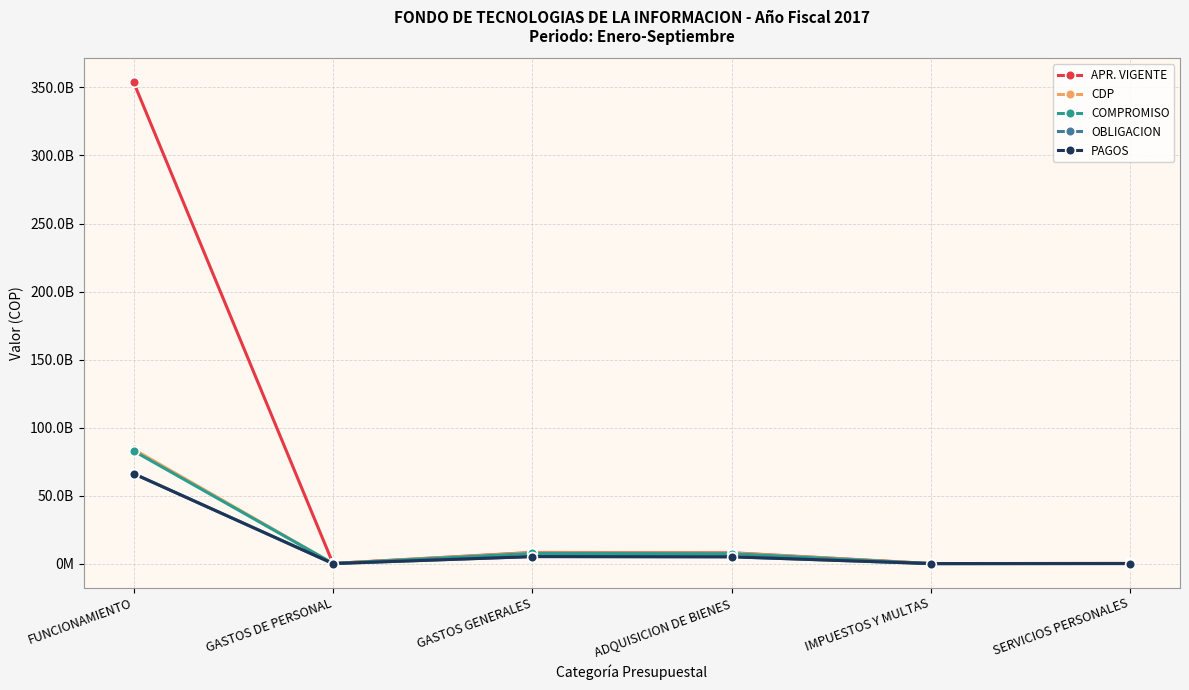

At which label does COMPROMISO first exceed 7461537513?

FUNCIONAMIENTO